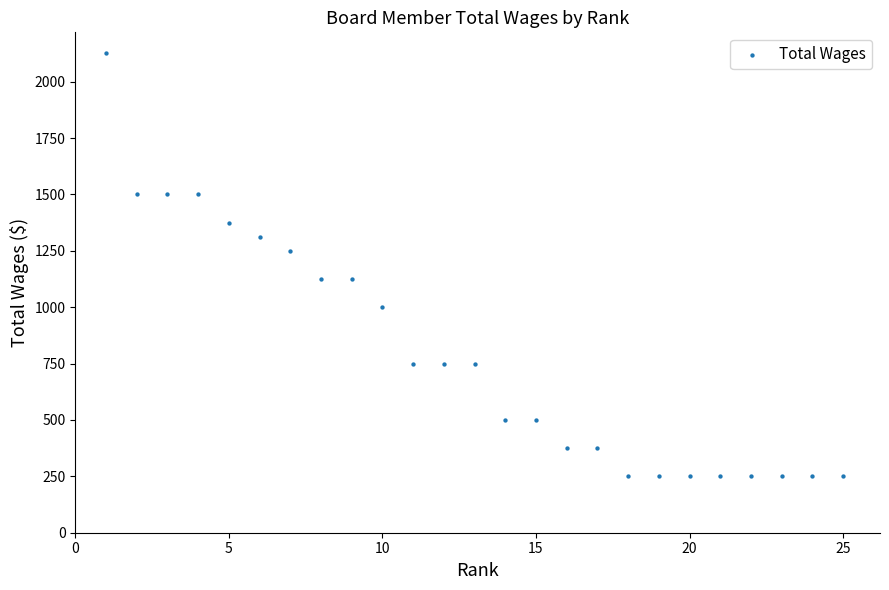

What is the range of Y values (max minus min)?

1875